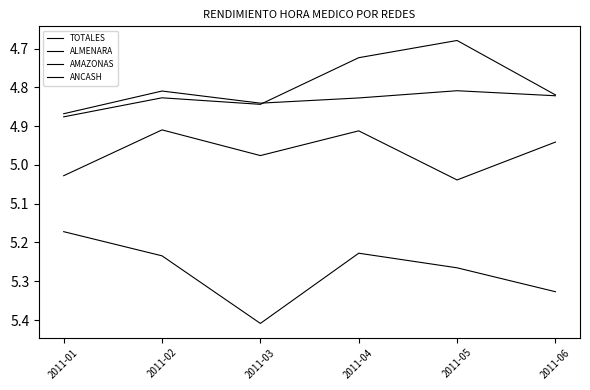

How many lines are shown in the chart?

4